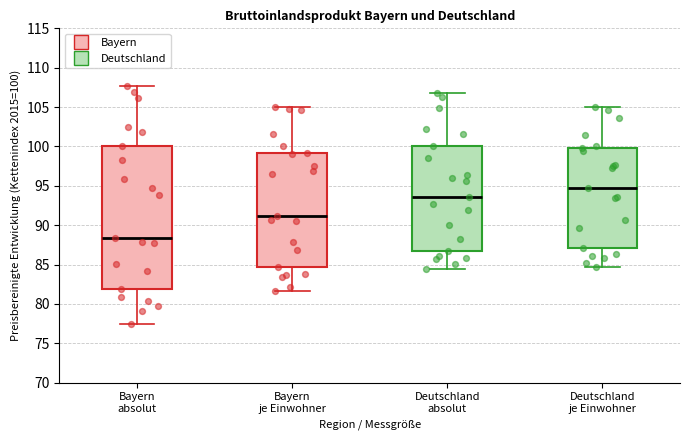

Where is the upper edge of the box for Bayern absolut on the y-axis? The values are not printed on the chart, so give them approximately, as read against the axis.

100.0